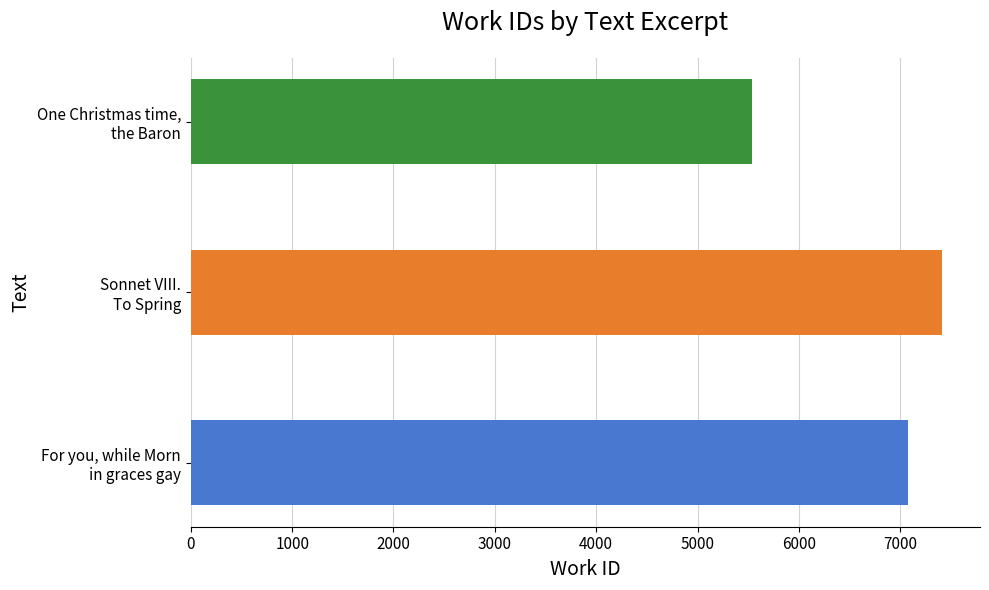

What is the smallest value displayed?

5535